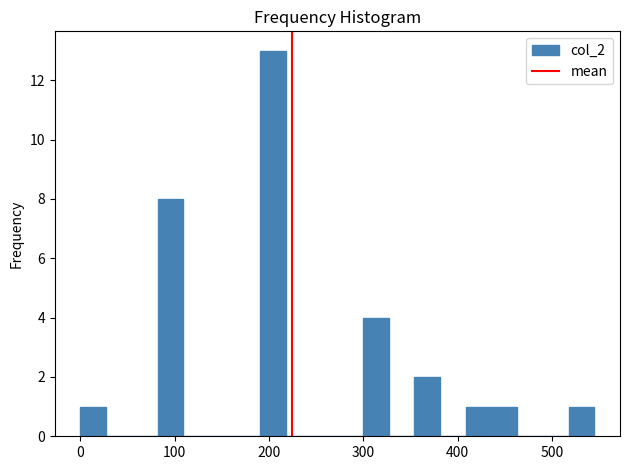

Read against the x-axis, roughly where is the centre of the tallest bar?

200